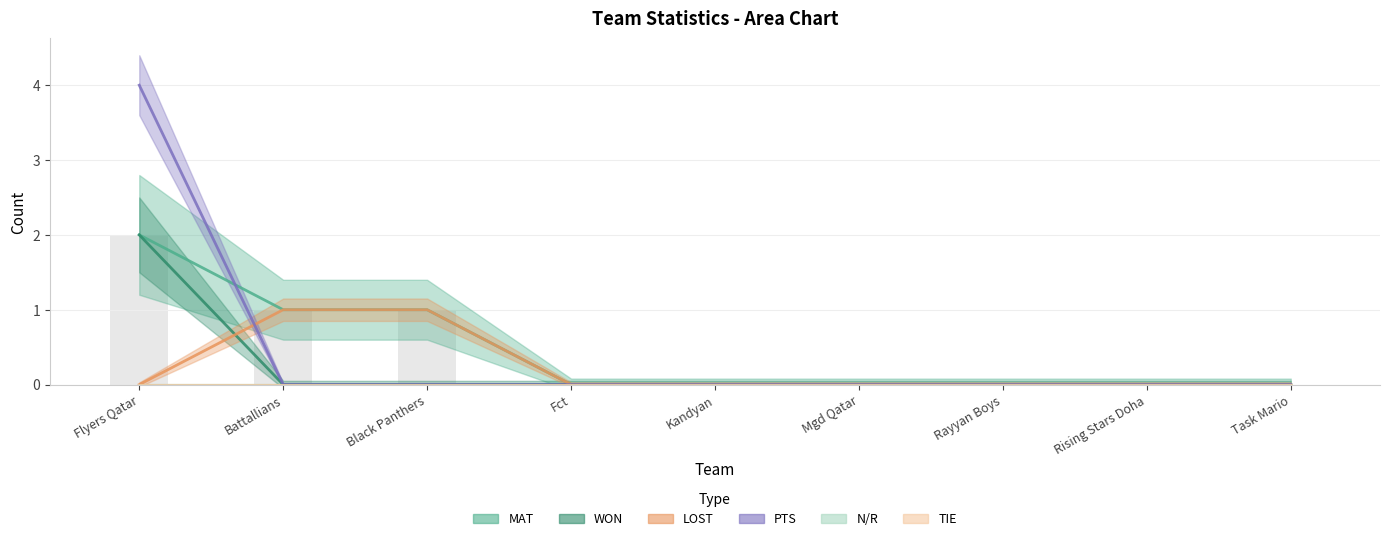

Is it true that WON equals -1 at Task Mario?

False